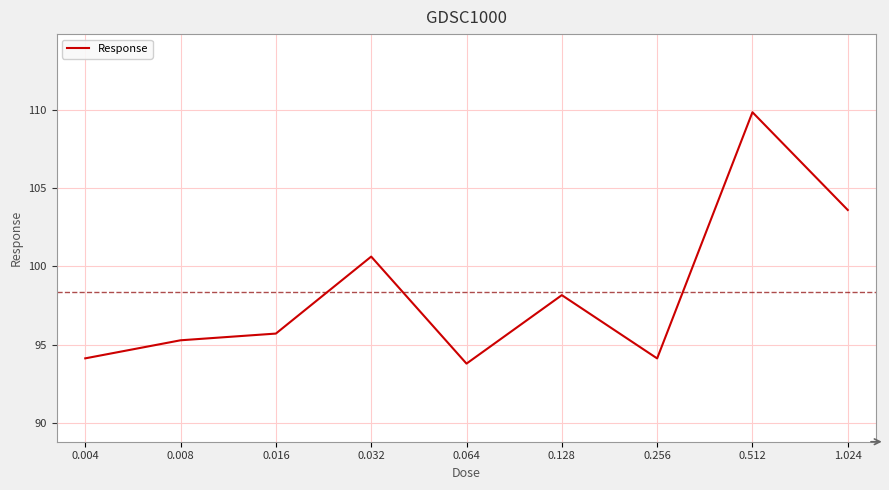

Approximately how many times larger is the value at 0.064 compared to 0.512?

0.9